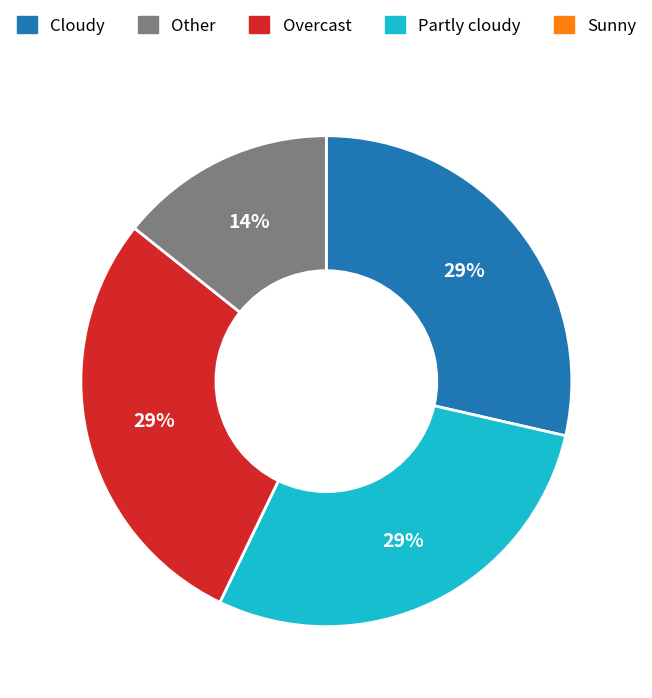

Does any single category account for the majority?

No